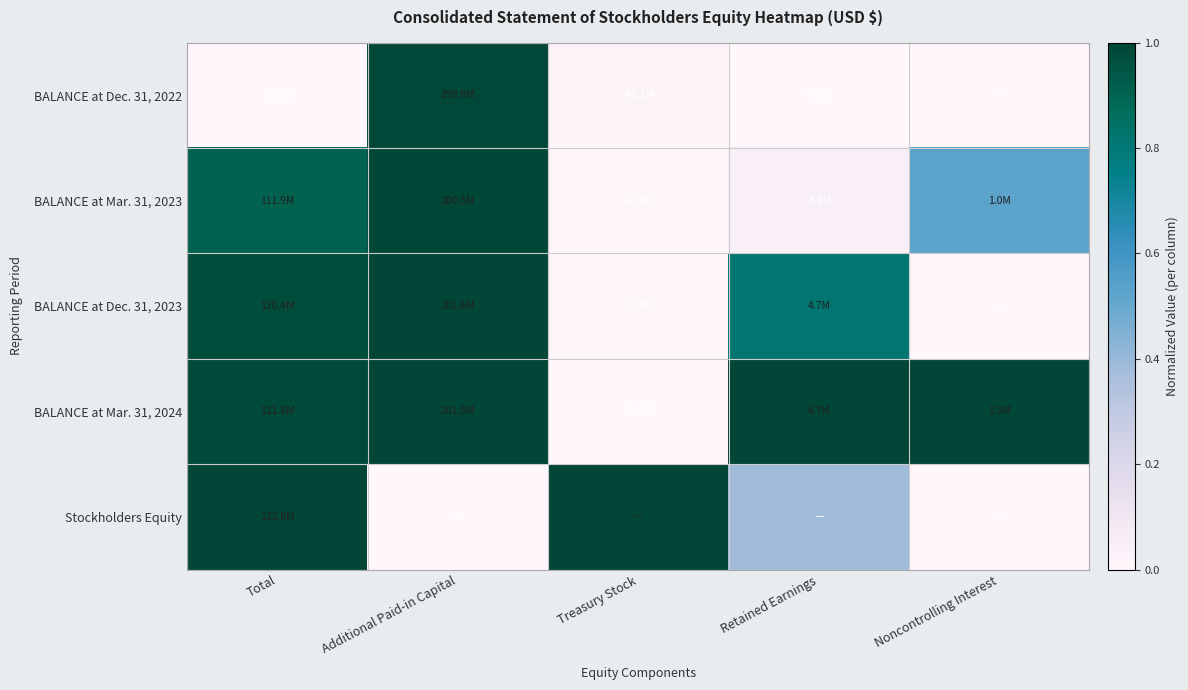

What is the difference between the highest and lowest values at Additional Paid-in Capital?

1.0